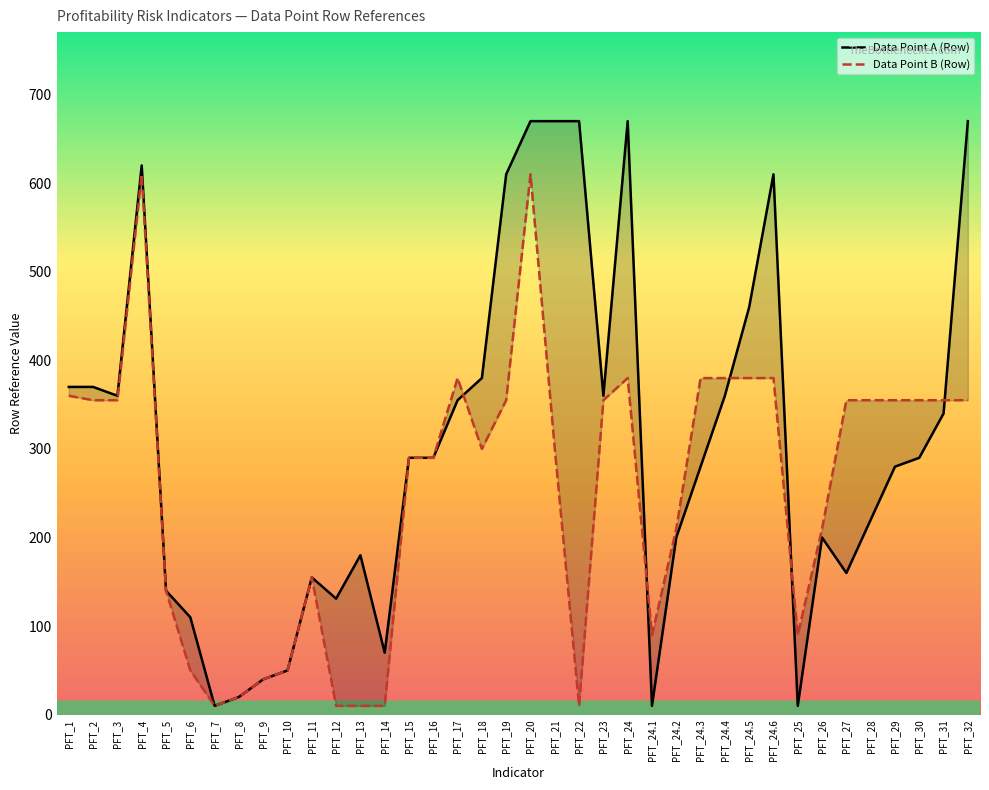

Which series has the widest spread of values?

Data Point A (Row)